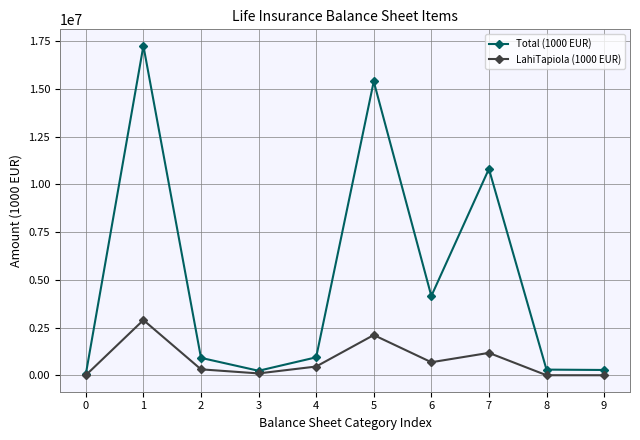

Is the value of LahiTapiola (1000 EUR) at 2 greater than the value of Total (1000 EUR) at 7?

No